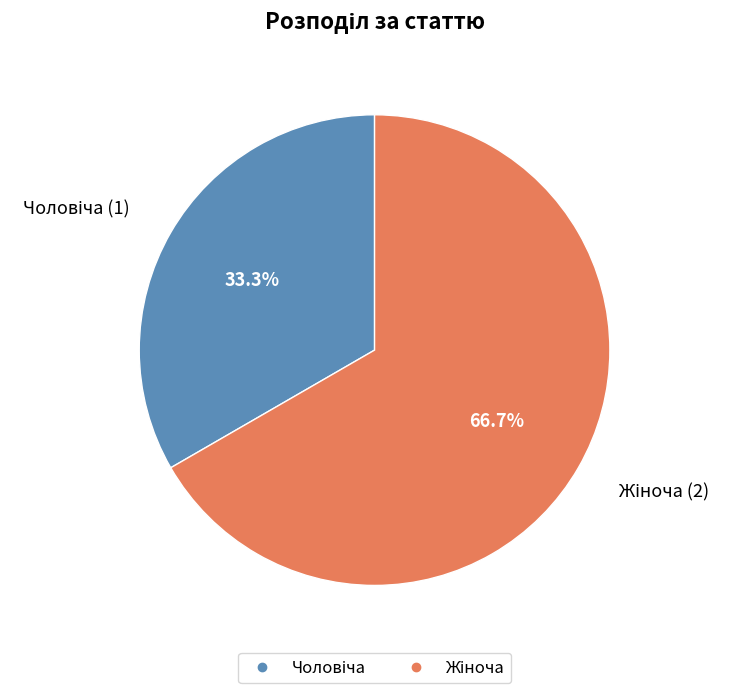

Does any single category account for the majority?

Yes